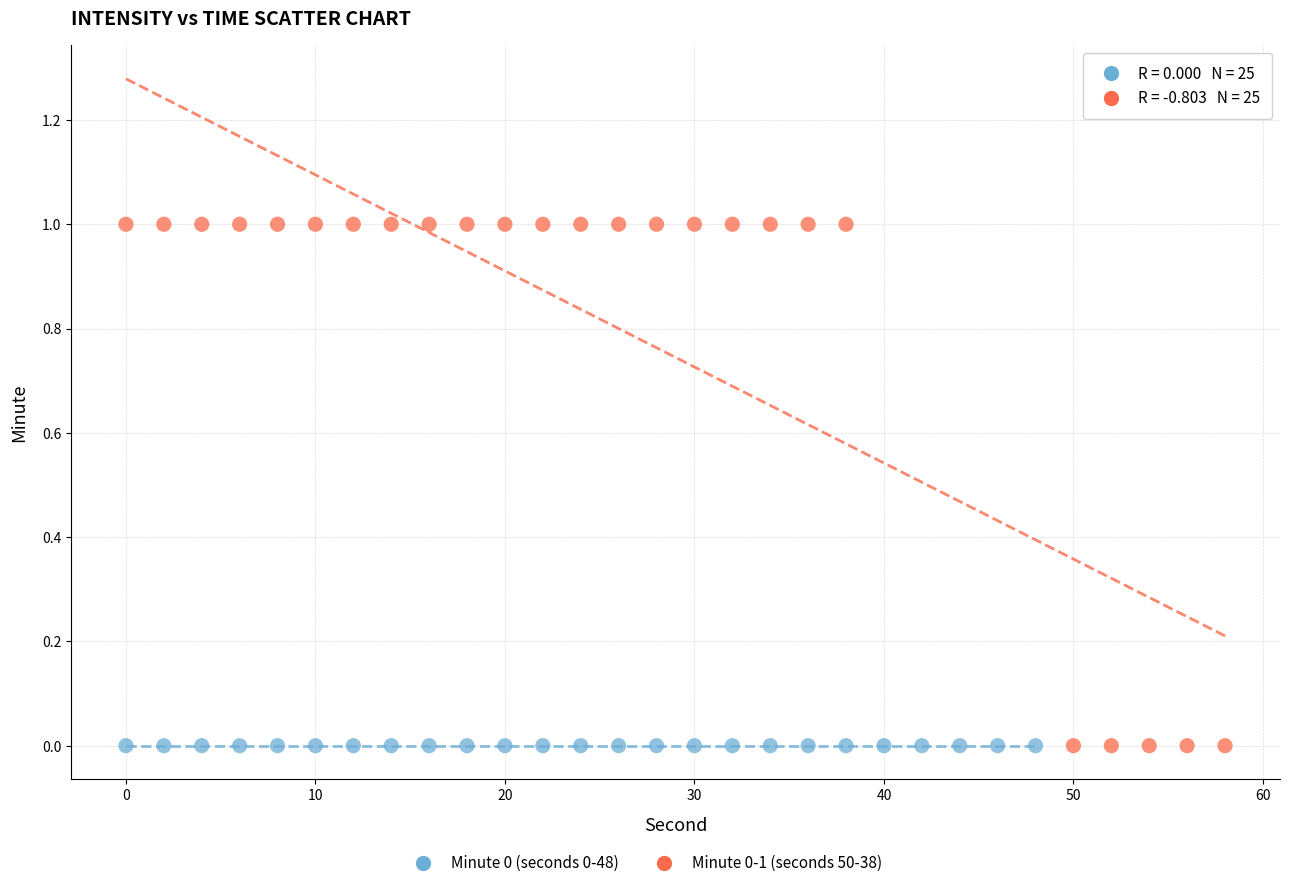

Which series reaches the maximum Y coordinate?

Minute 0-1 (seconds 50-38)